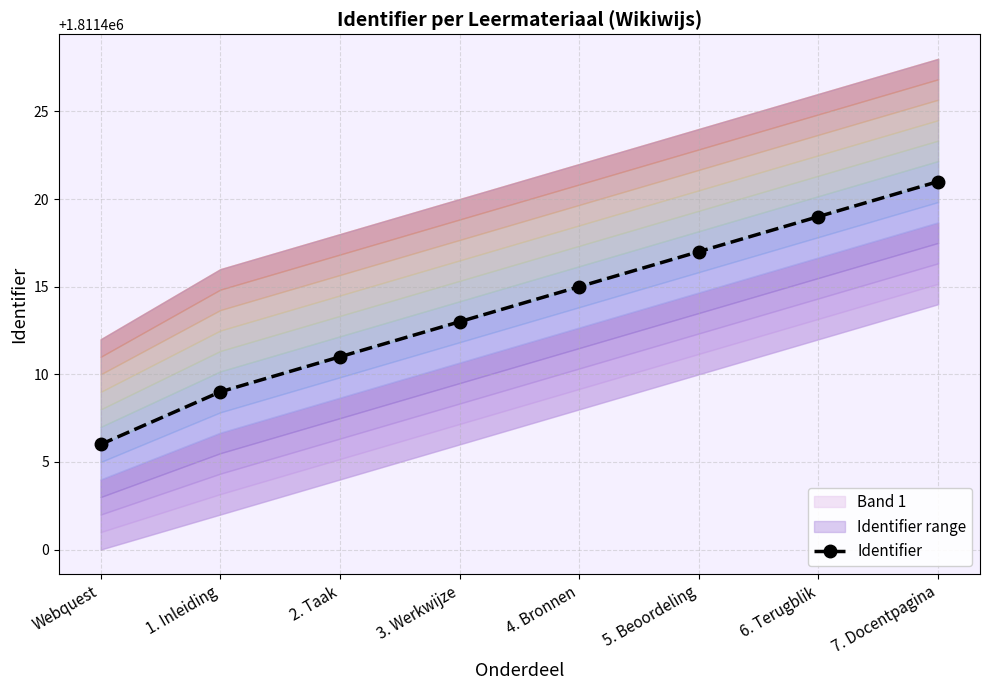

At which label does the data first exceed 1811415?

5. Beoordeling